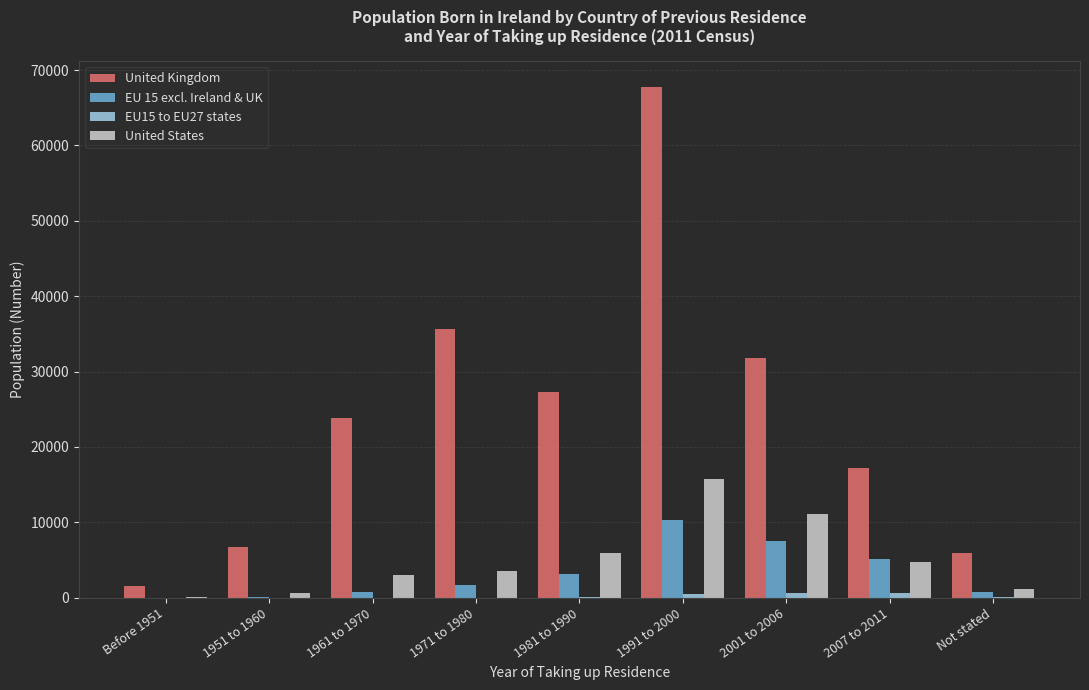

Between 1991 to 2000 and Not stated, which series saw the biggest shift?

United Kingdom